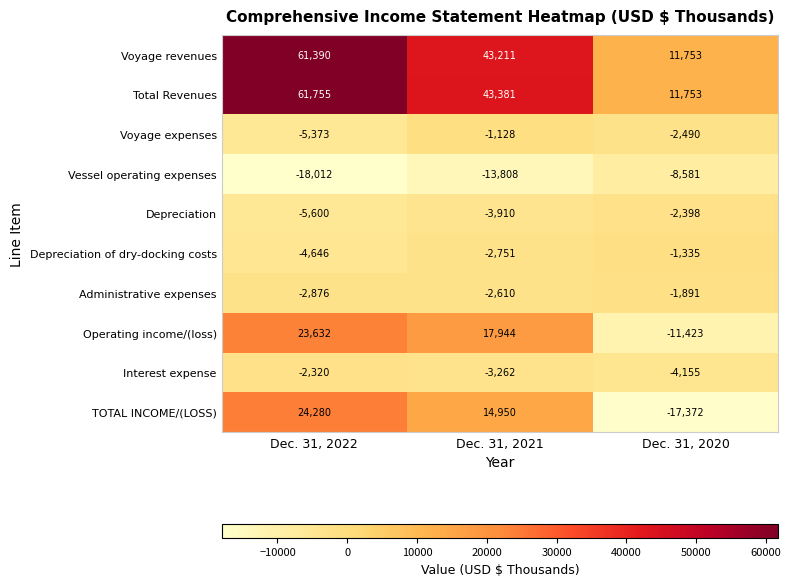

What is the total value across all series at Dec. 31, 2022?

132230